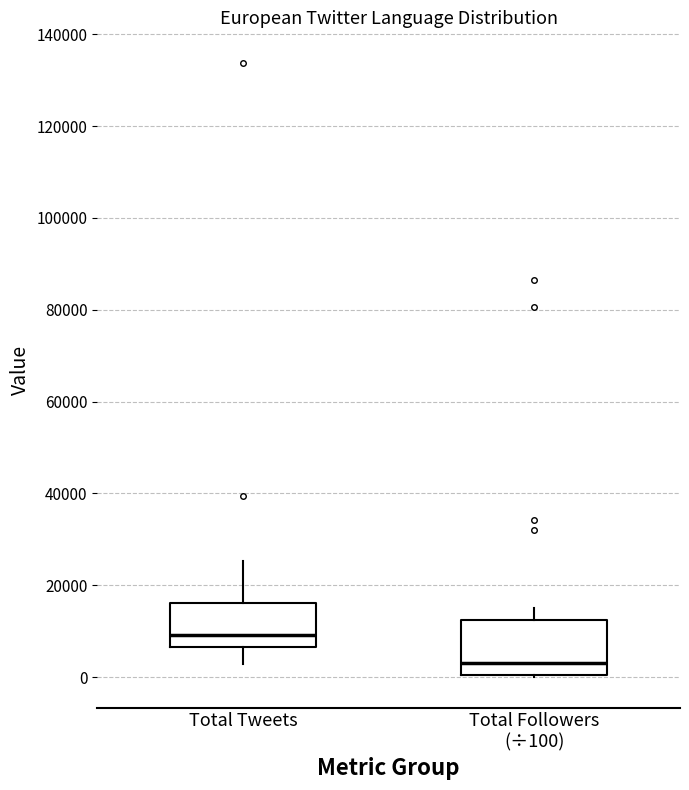

Where does the upper whisker of the box for Total Followers (÷100) end on the y-axis? The values are not printed on the chart, so give them approximately, as read against the axis.

16000